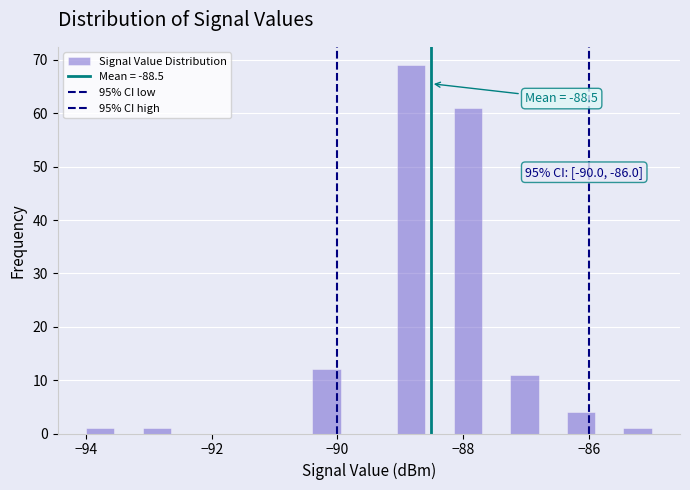

Around what value on the x-axis is the tallest bar? Give the approximate position of its centre, as read against the axis.

-88.8